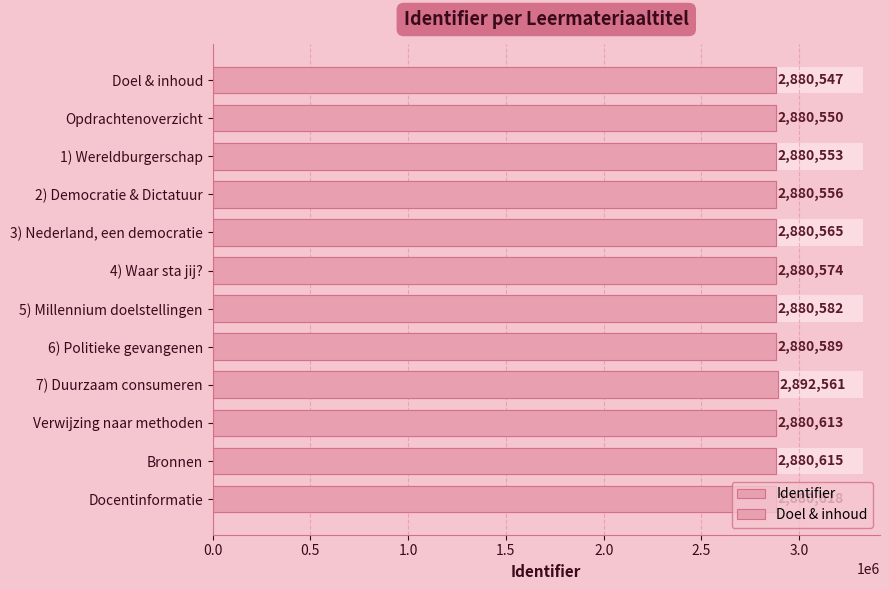

Is it true that the value at Verwijzing naar methoden is 5060861?

False